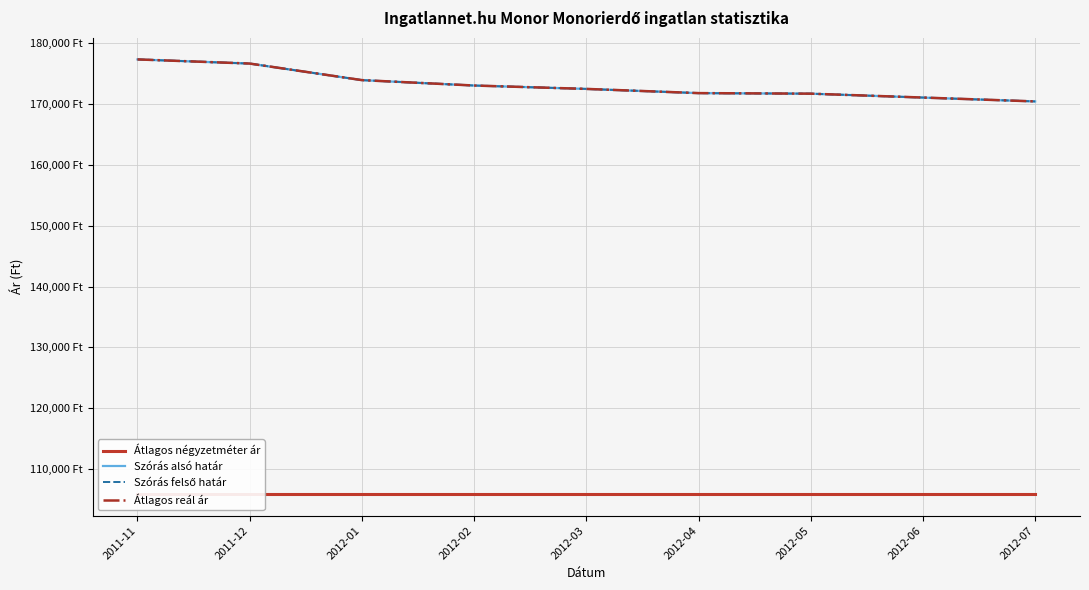

Where is Szórás felső határ nearest to the value 173910?

2012-01